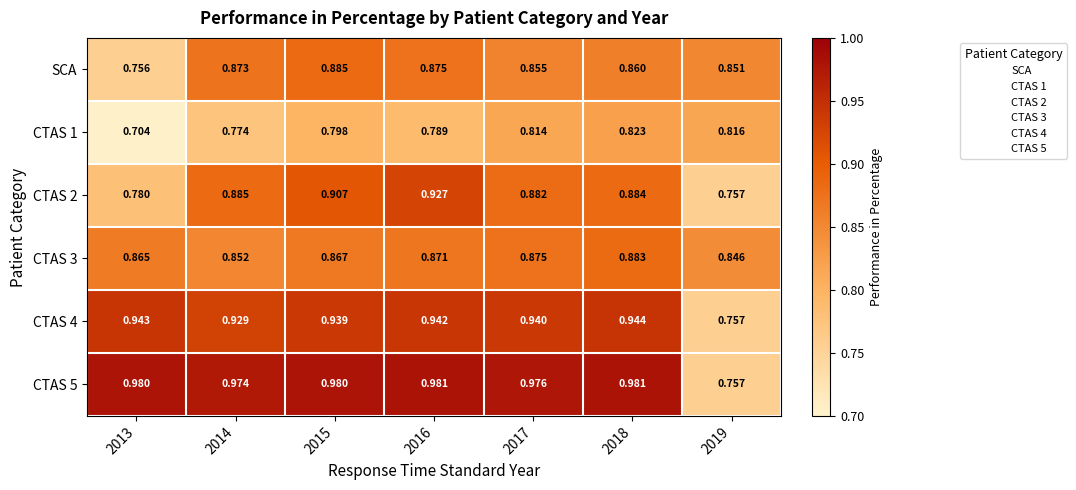

Which series has the widest spread of values?

CTAS 5